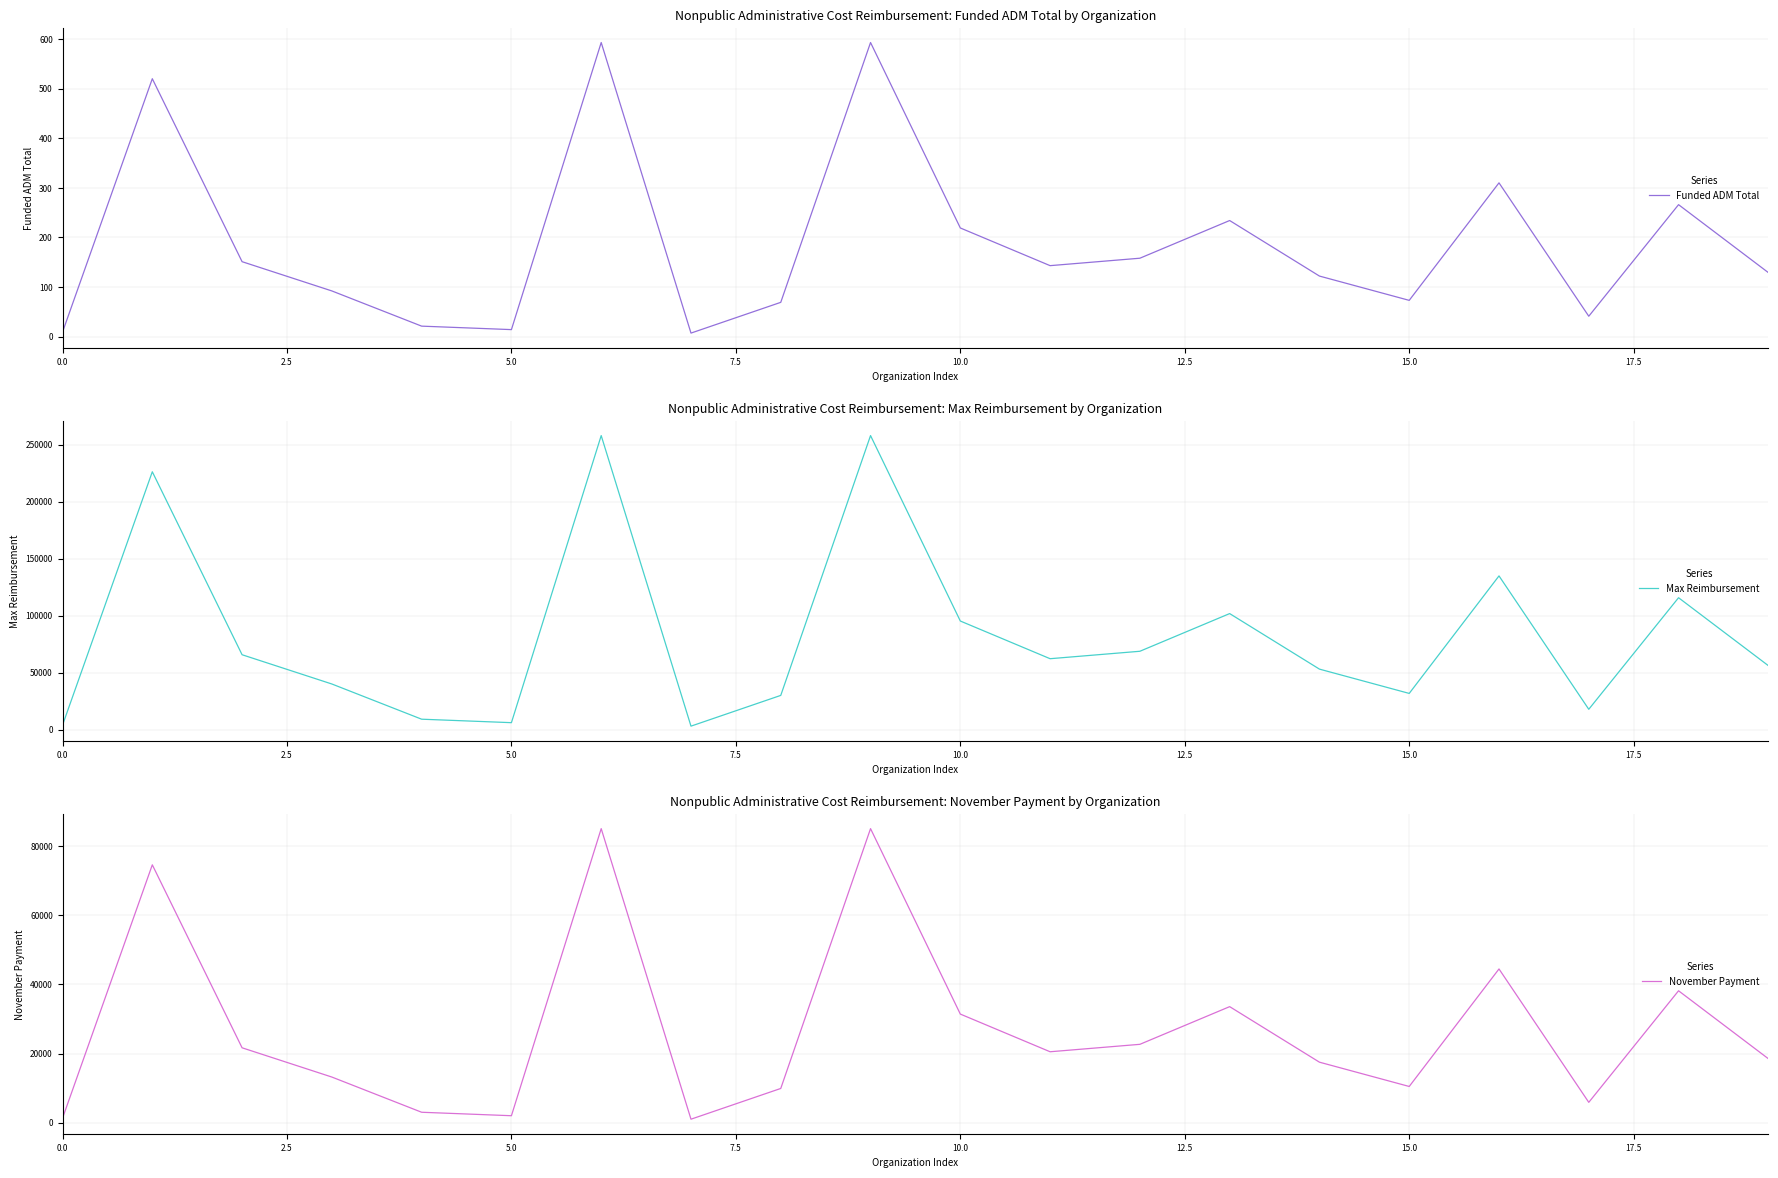

What is the difference between the second highest and minimum values in the Max Reimbursement series?

254886.7